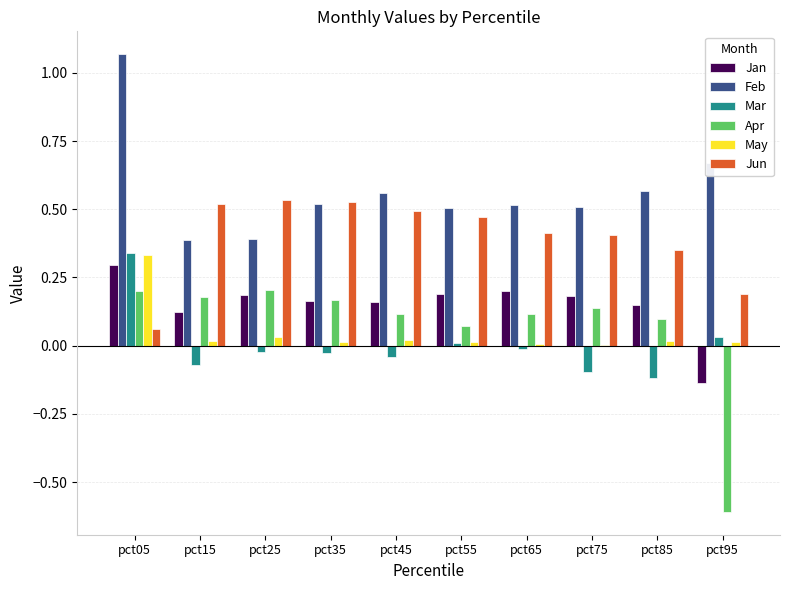

How many values in Jan are above zero?

9